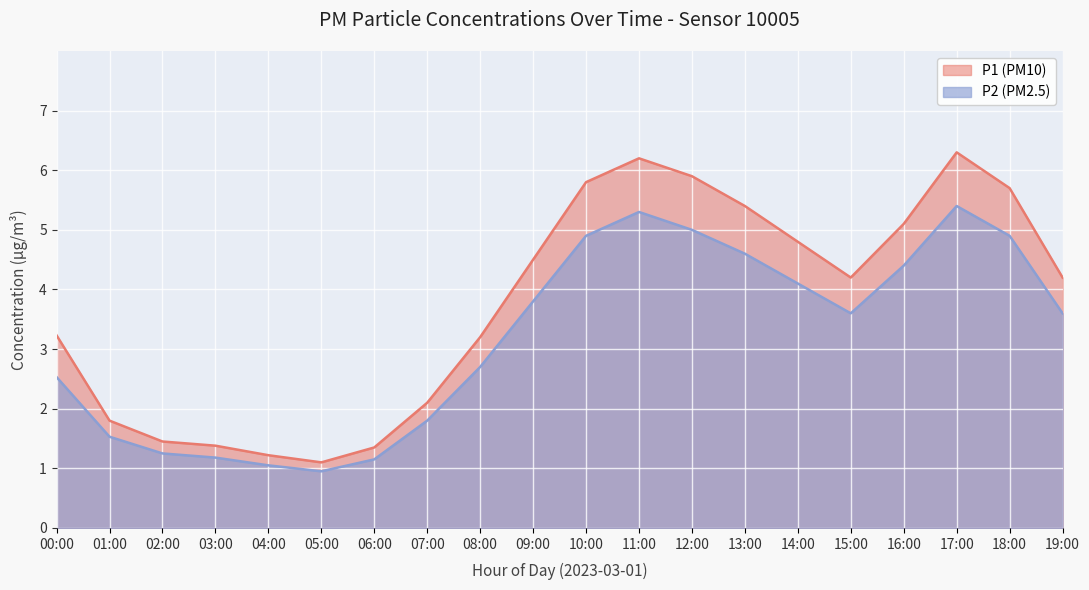

At which label is P1 closest to 3?

08:00